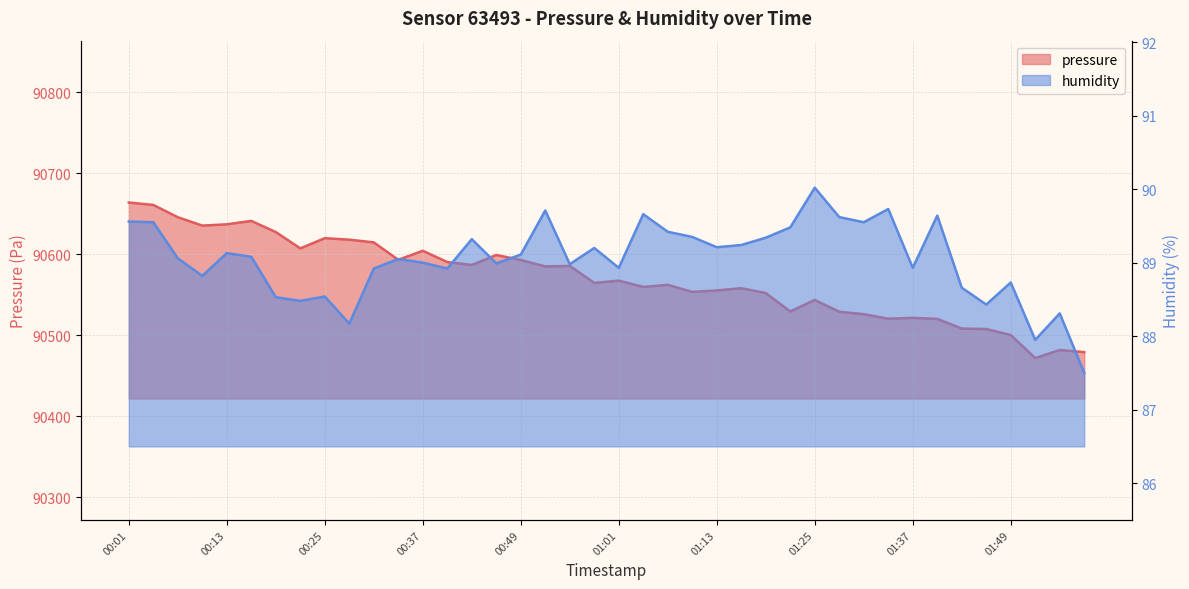

What value does the pressure series have at 00:40?

90590.5